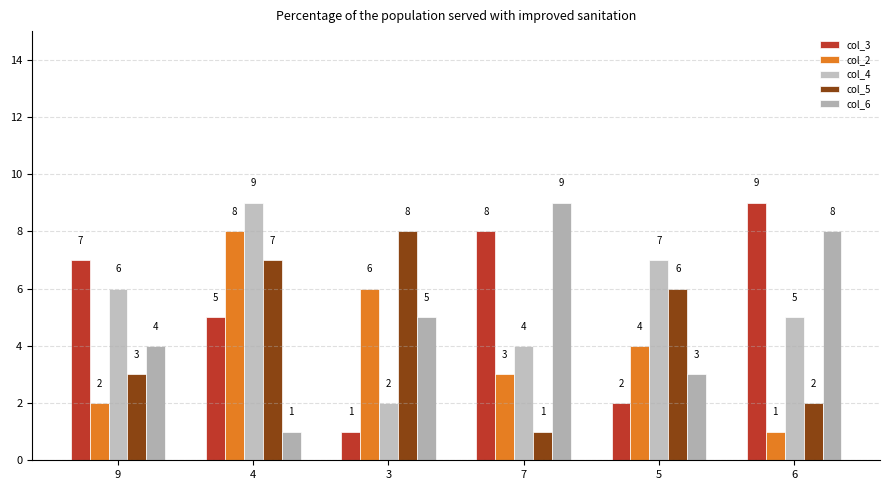

Is the value of col_2 at 3 greater than the value of col_5 at 9?

Yes